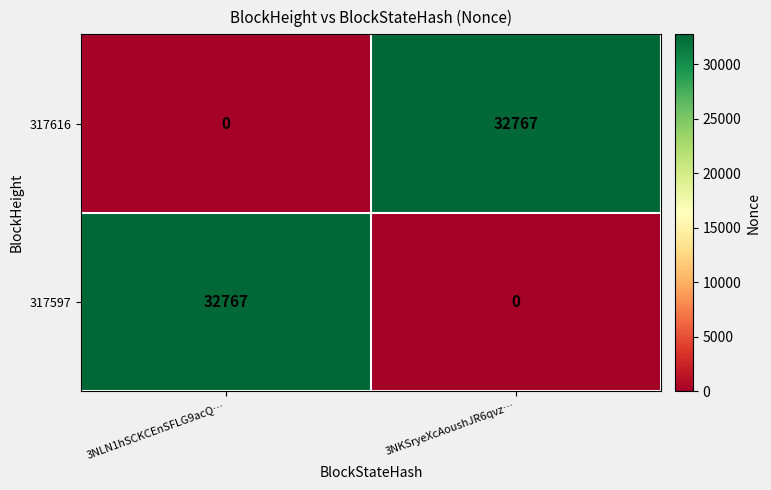

Rank the categories by 317597 value from highest to lowest.

3NLN1hSCKCEnSFLG9acQ…, 3NKSryeXcAoushJR6qvz…